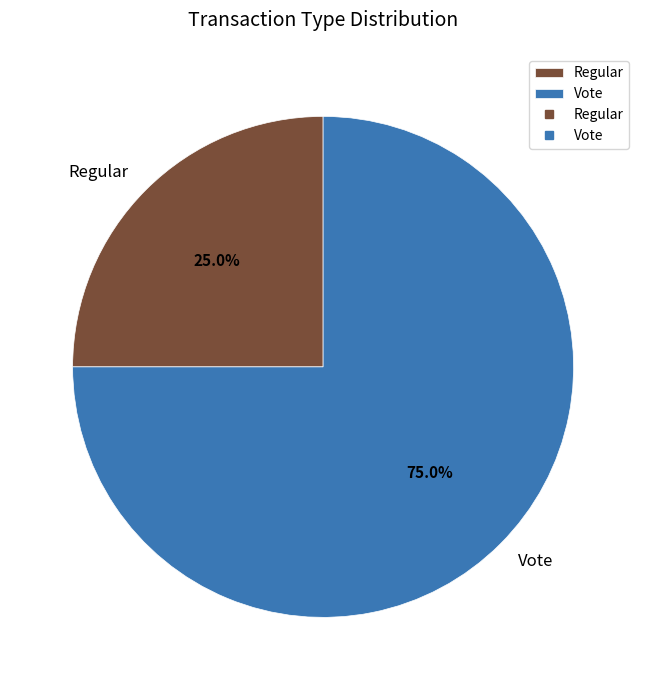

Which category accounts for the majority?

Vote